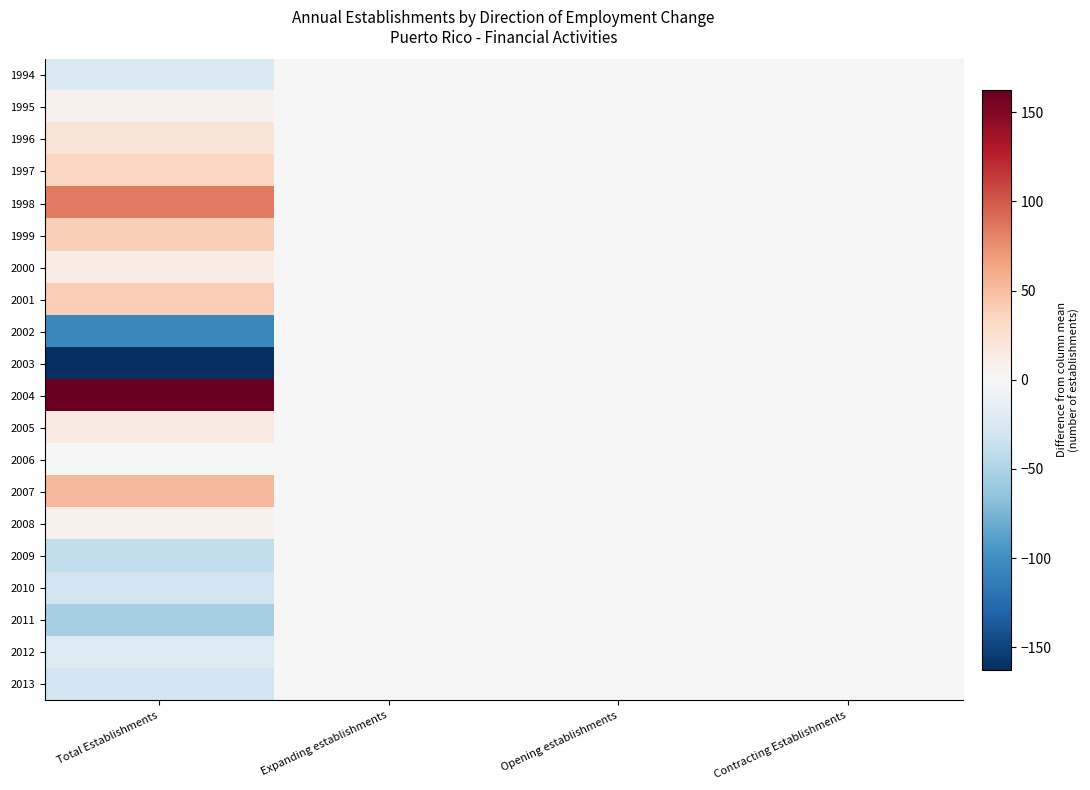

At Contracting Establishments, list the series in order from largest to smallest.

1994, 1995, 1996, 1997, 1998, 1999, 2000, 2001, 2002, 2003, 2004, 2005, 2006, 2007, 2008, 2009, 2010, 2011, 2012, 2013